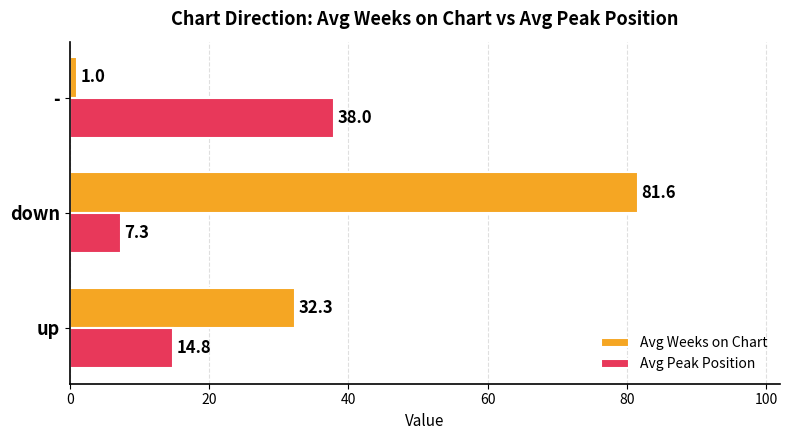

At which category is the sum across all series the highest?

down